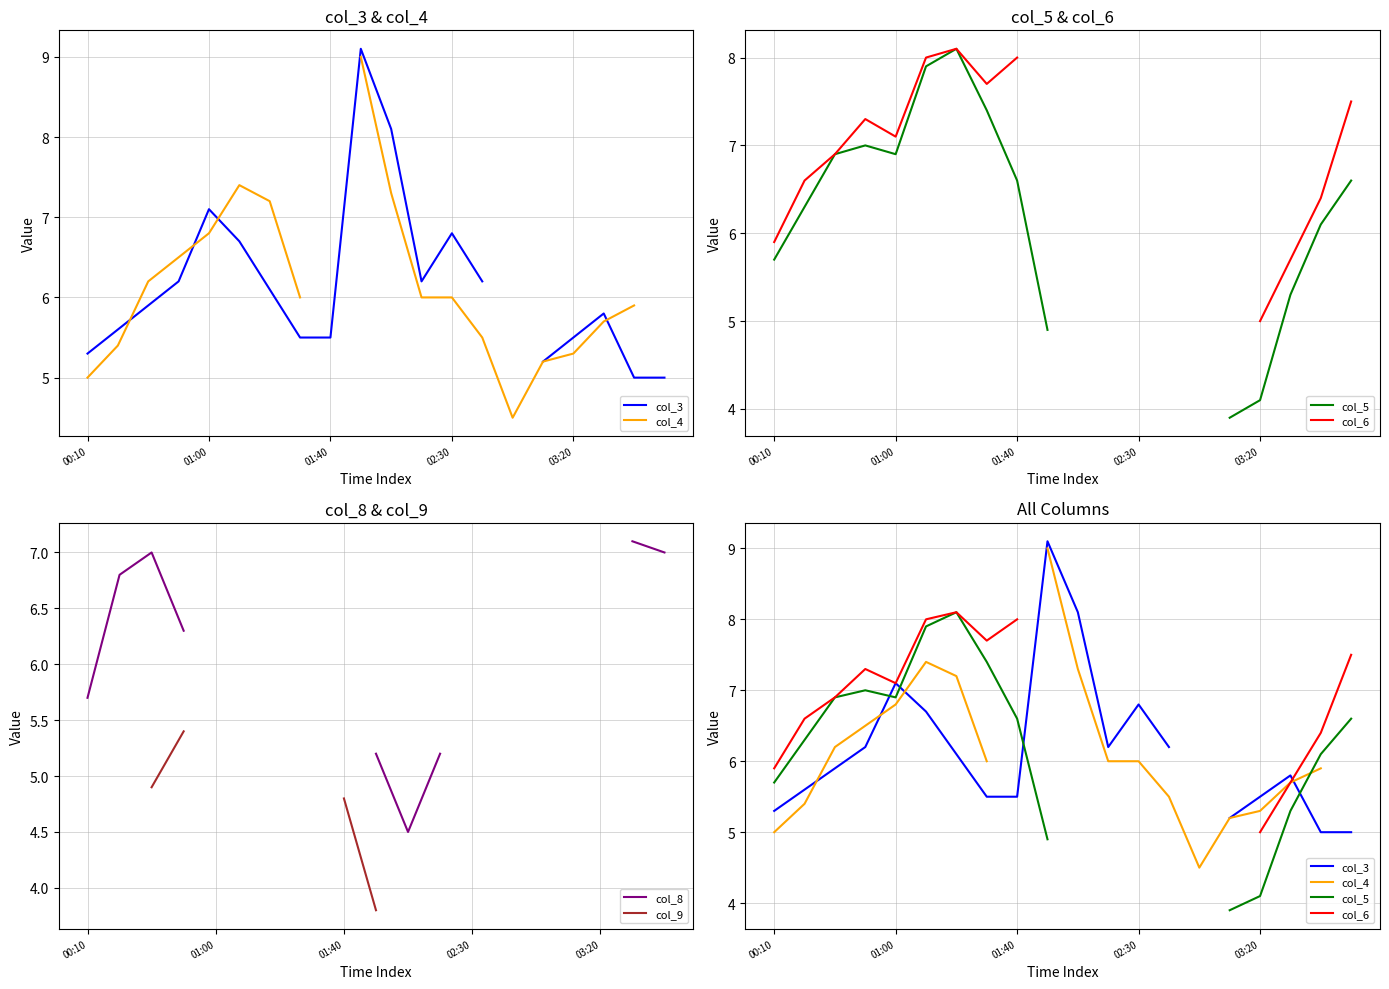

Does the chart have visible grid lines?

Yes